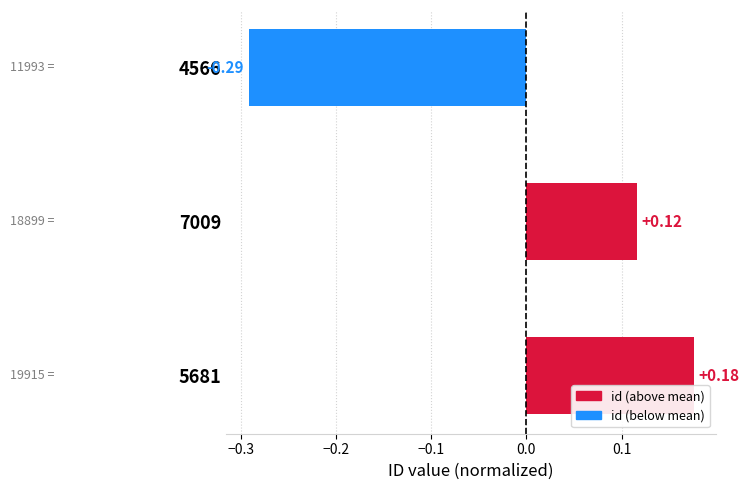

What is the difference between the values at 7009 and 4566?

0.4